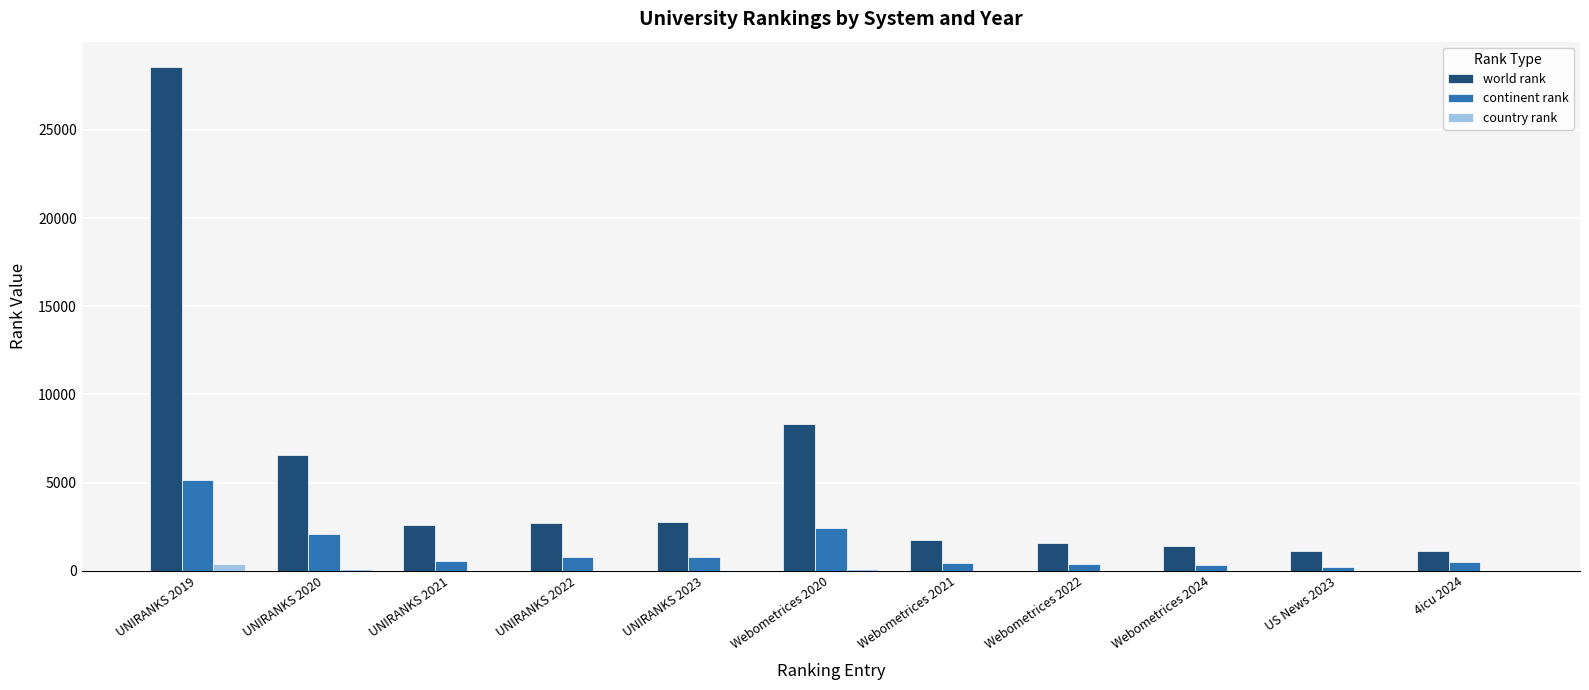

The country rank series shows 47 at Webometrices 2021. True or false?

True